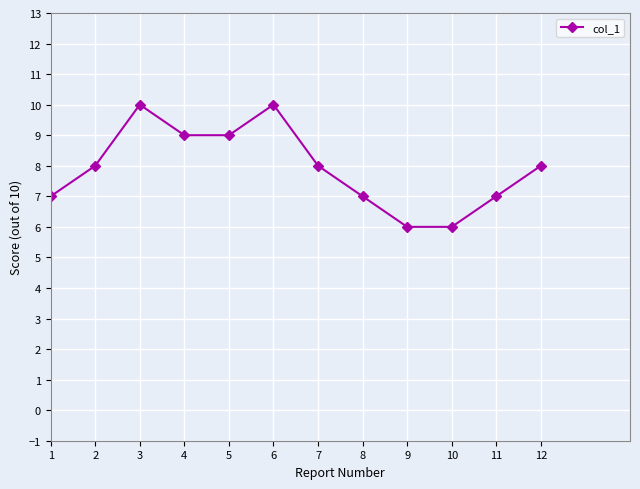

What is the maximum value shown in the chart?

10